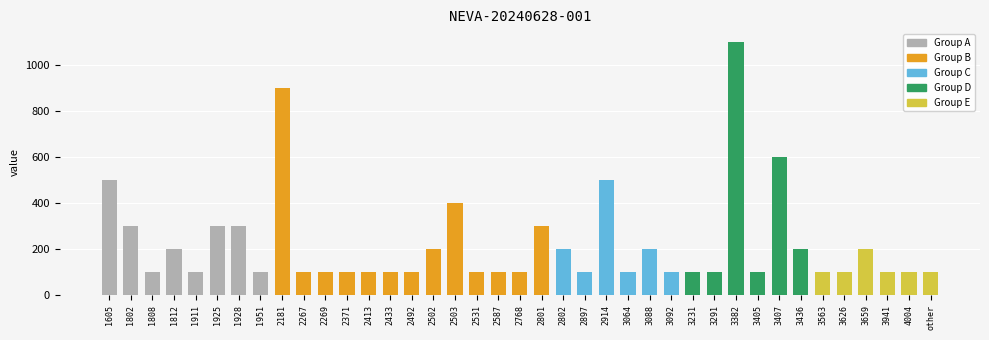

What is the difference between the maximum and second lowest values?

1000